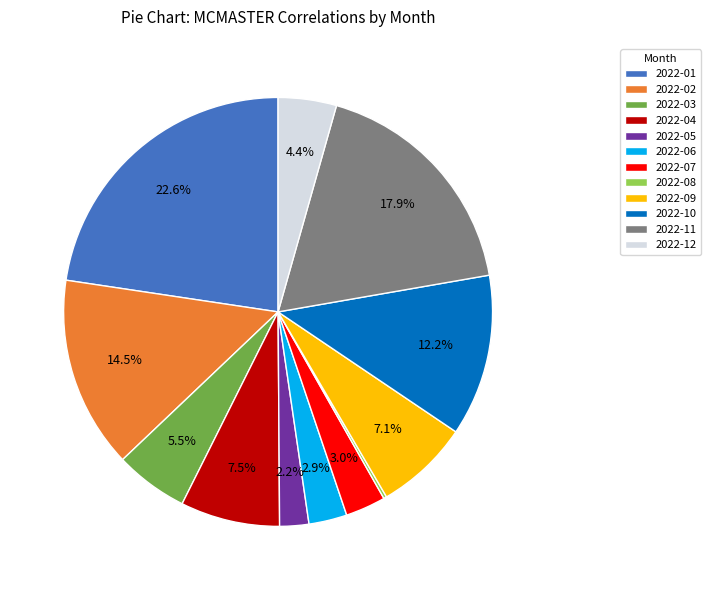

Does any single category account for the majority?

No